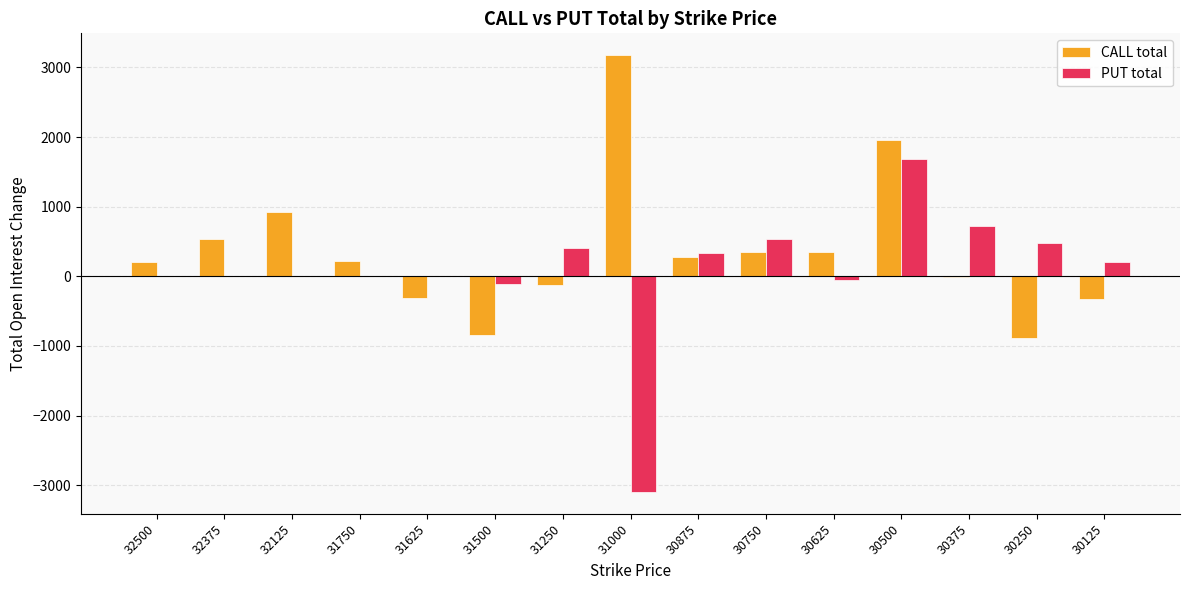

Is it true that CALL total equals -8 at 30375?

True